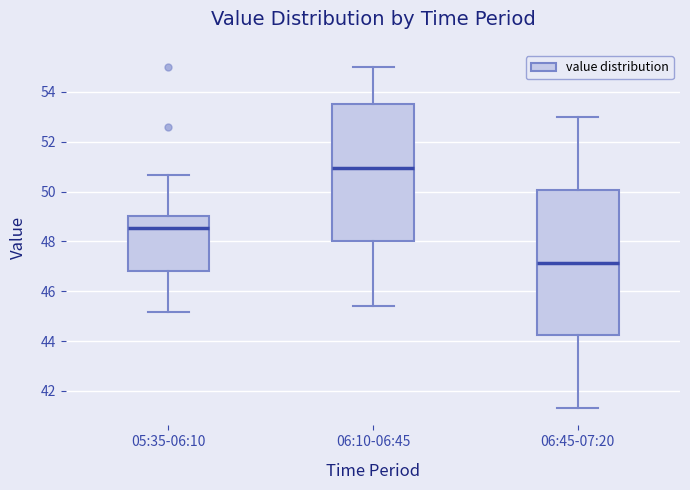

Where does the upper whisker of the box for 06:10-06:45 end on the y-axis? The values are not printed on the chart, so give them approximately, as read against the axis.

55.0